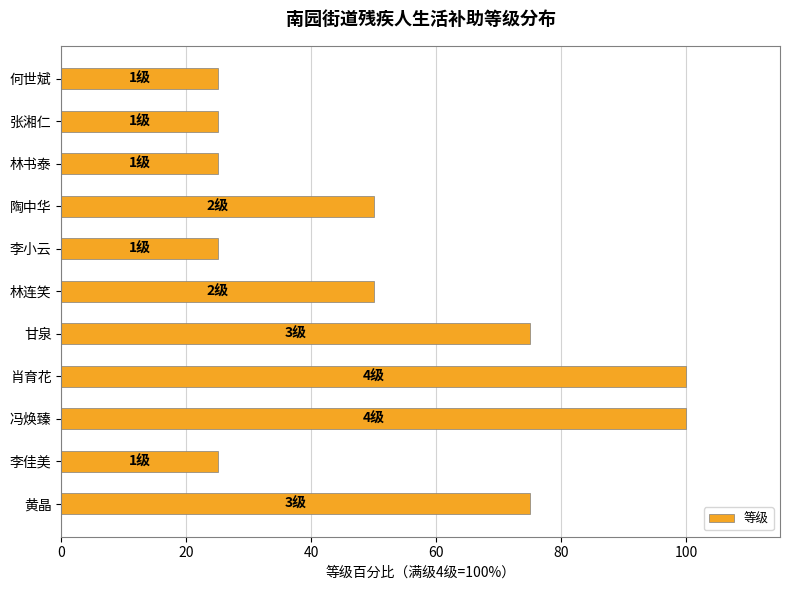

What is the greatest value displayed?

100